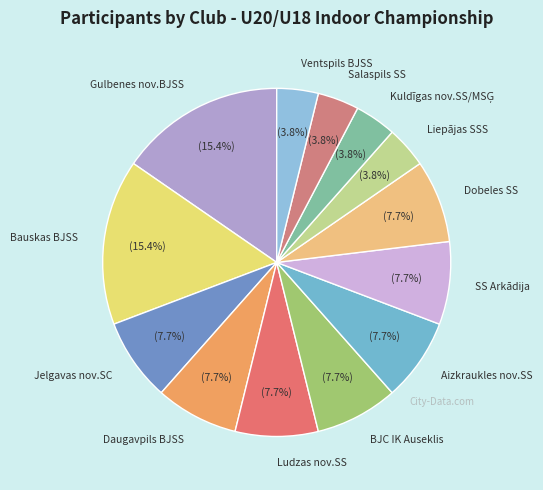

Does Ventspils BJSS account for over 50% of the chart?

No